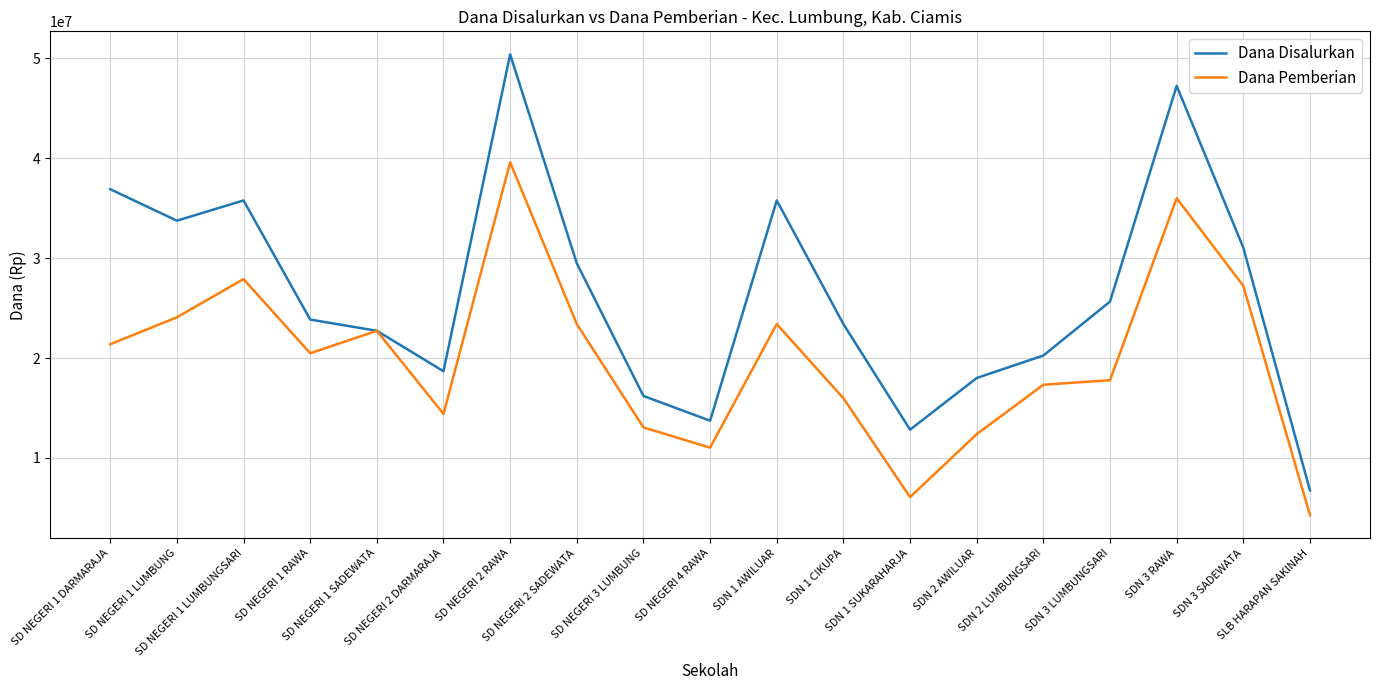

Is it true that Dana Disalurkan equals 15975332 at SD NEGERI 2 SADEWATA?

False